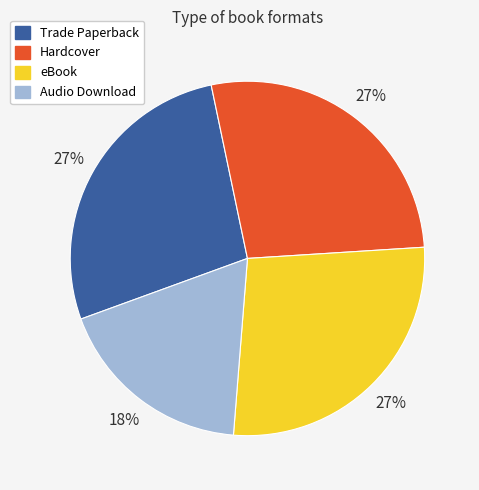

The Audio Download slice represents 24% of the pie. True or false?

False